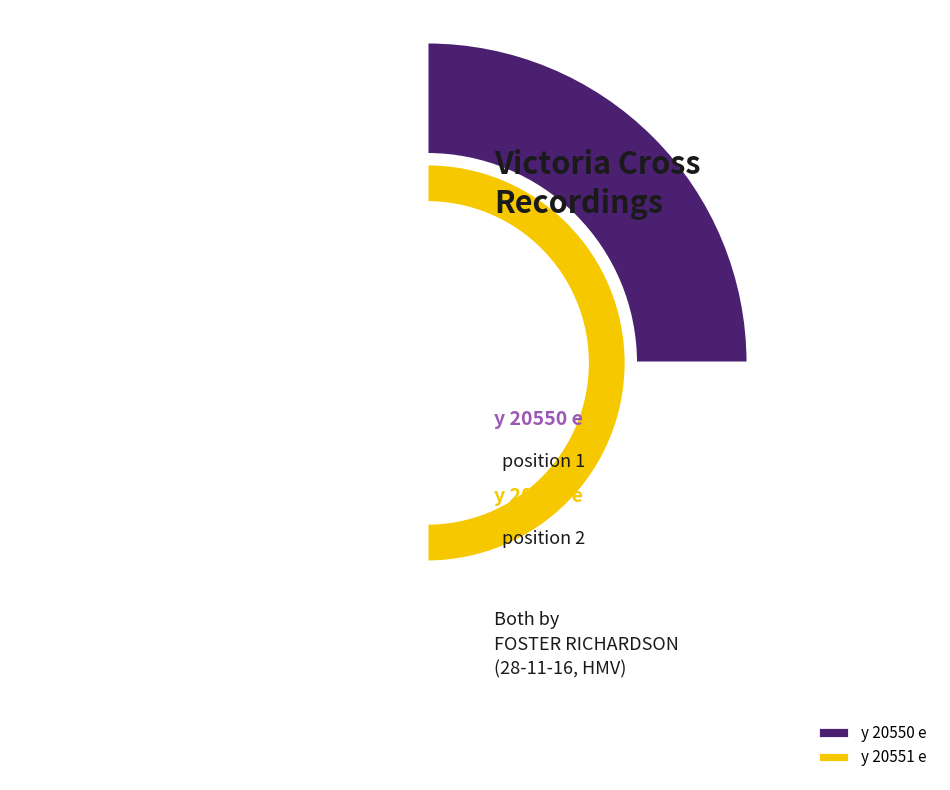

To the nearest percent, what portion does y 20551 e represent?

67%